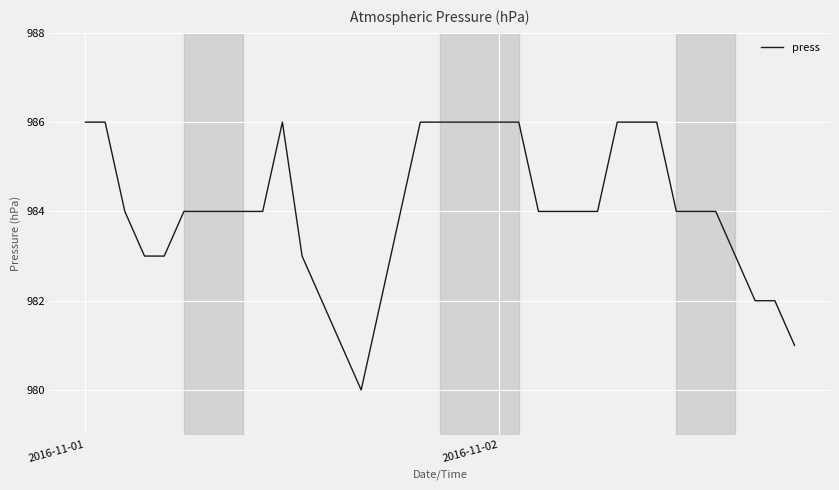

Reading left to right, extract all data points from this chart.

986	986	984	983	983	984	984	984	984	984	986	983	982	981	980	982	984	986	986	986	986	986	986	984	984	984	984	986	986	986	984	984	984	983	982	982	981